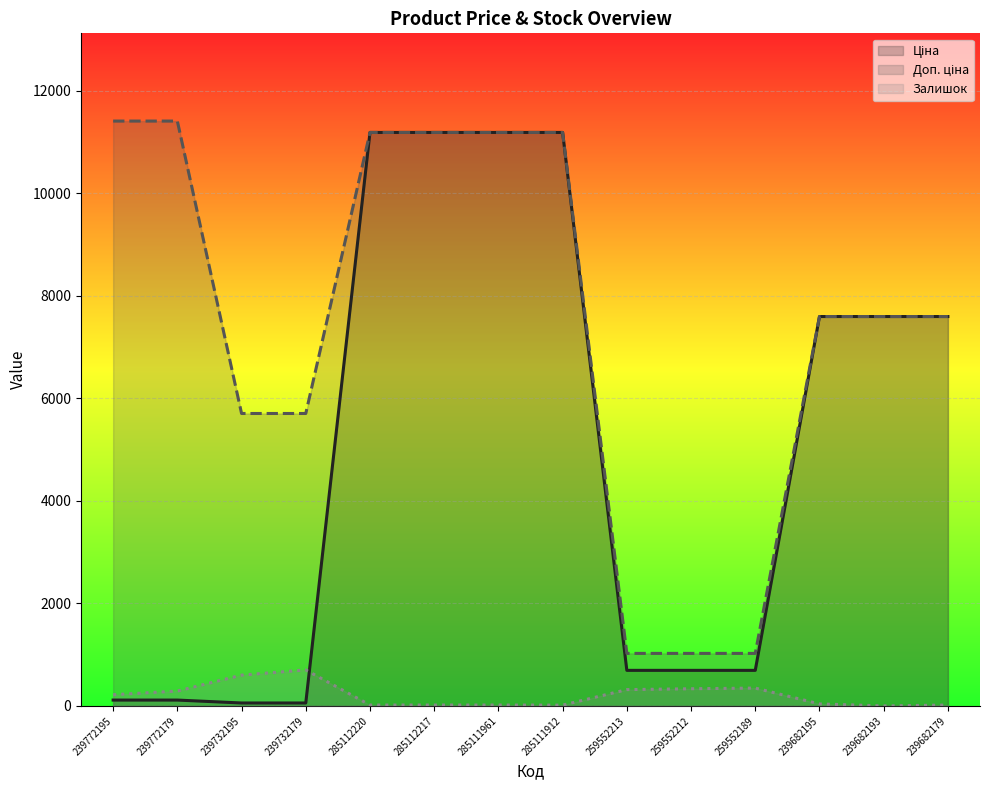

List the series in order of their peak value, lowest first.

Залишок, Ціна, Доп. ціна